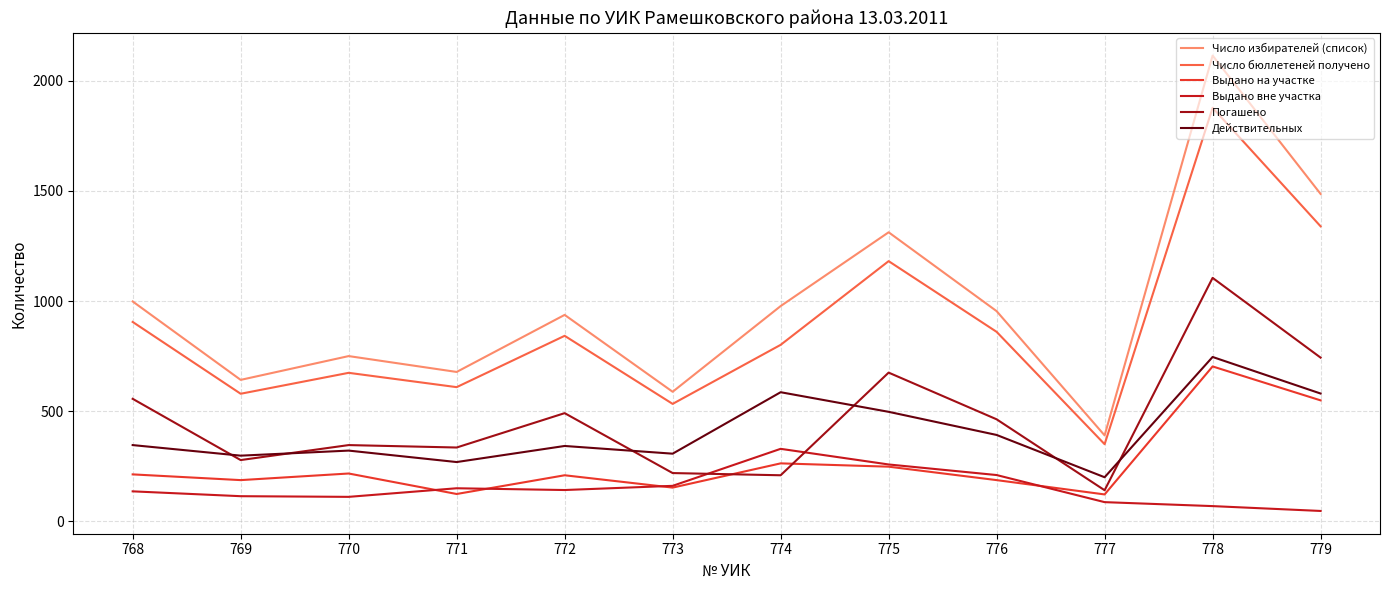

What is the spread (max minus min) of values at 777?

303